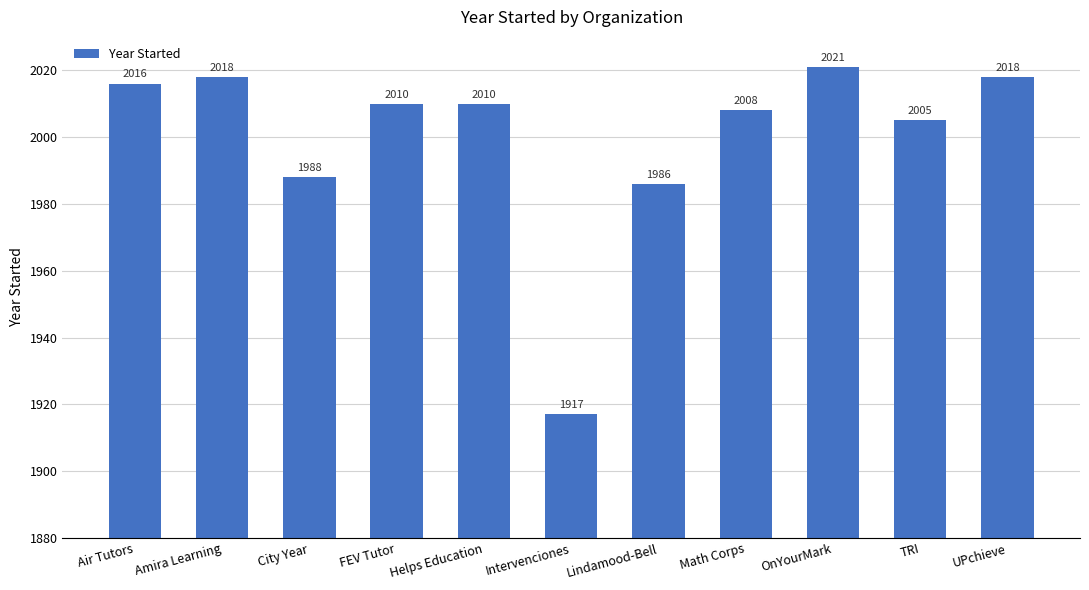

At which category does the chart reach its minimum across all series?

Intervenciones